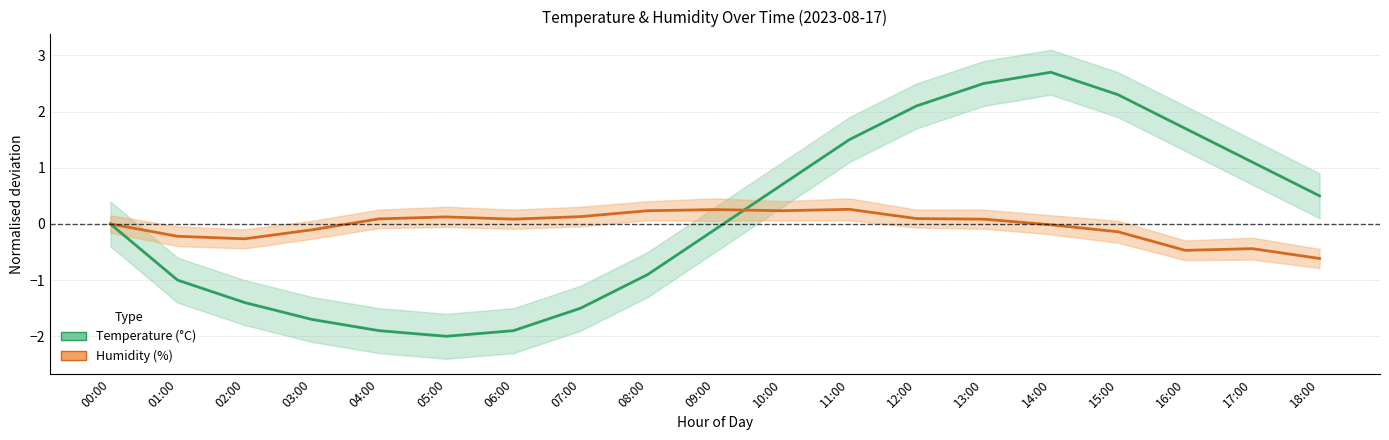

Where is temperature nearest to the value 0?

00:00